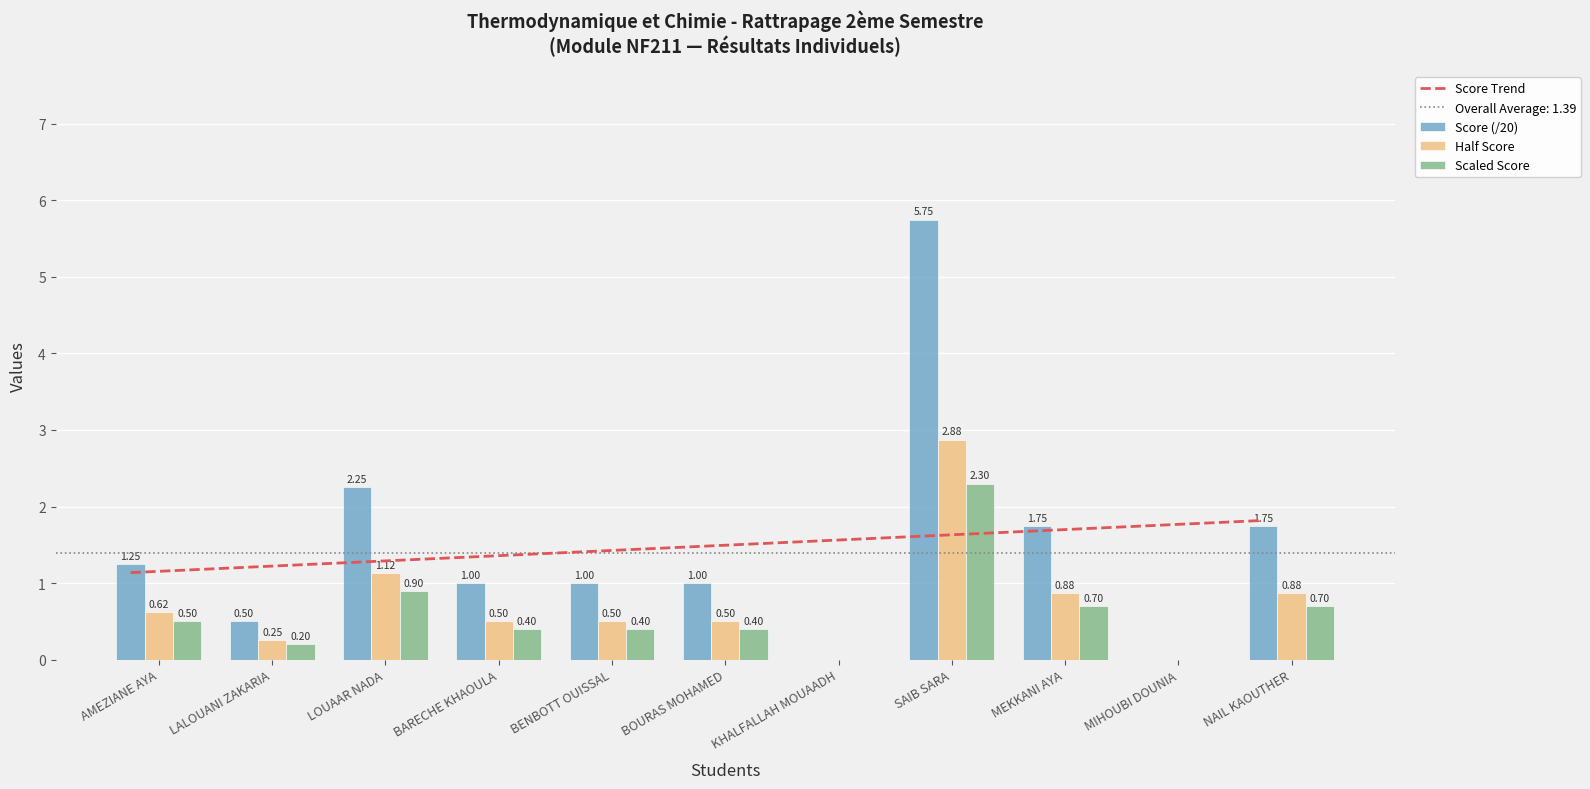

At how many categories does at least one series exceed 5?

1